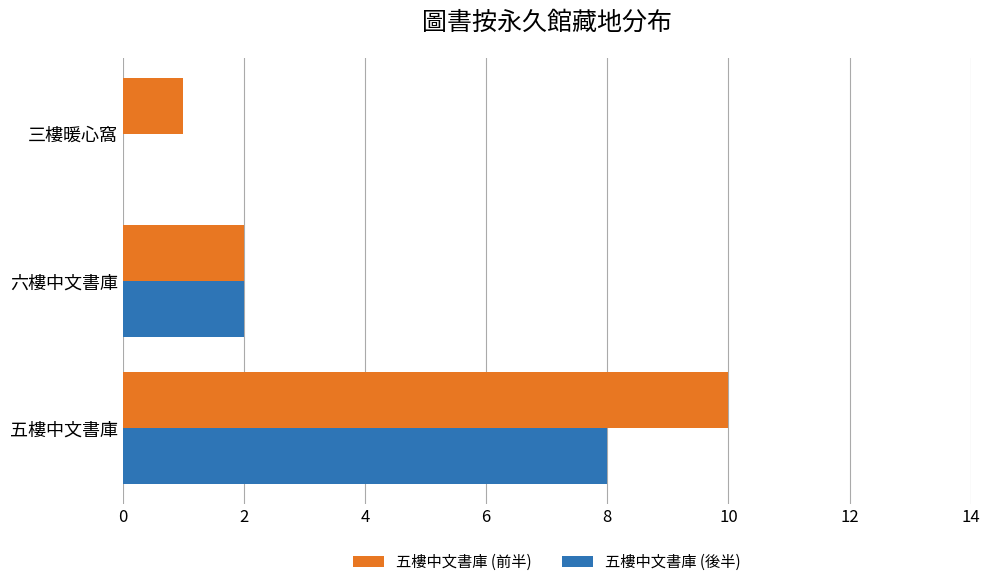

At which category is the sum across all series the highest?

五樓中文書庫